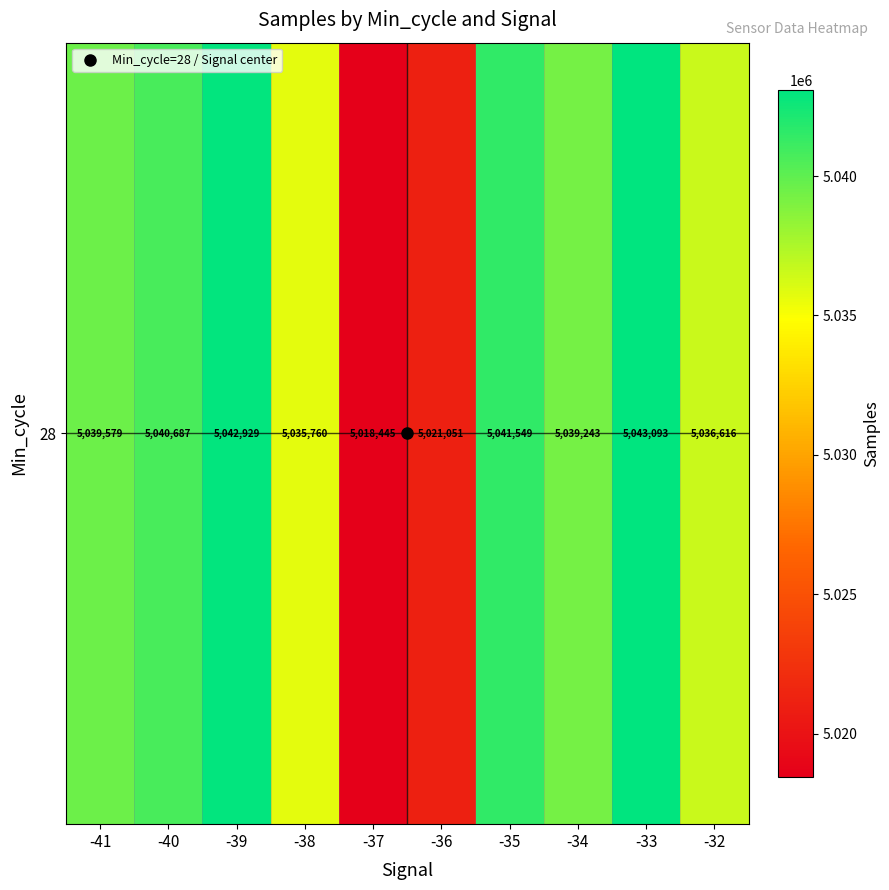

Which category has the highest value across all series?

-33